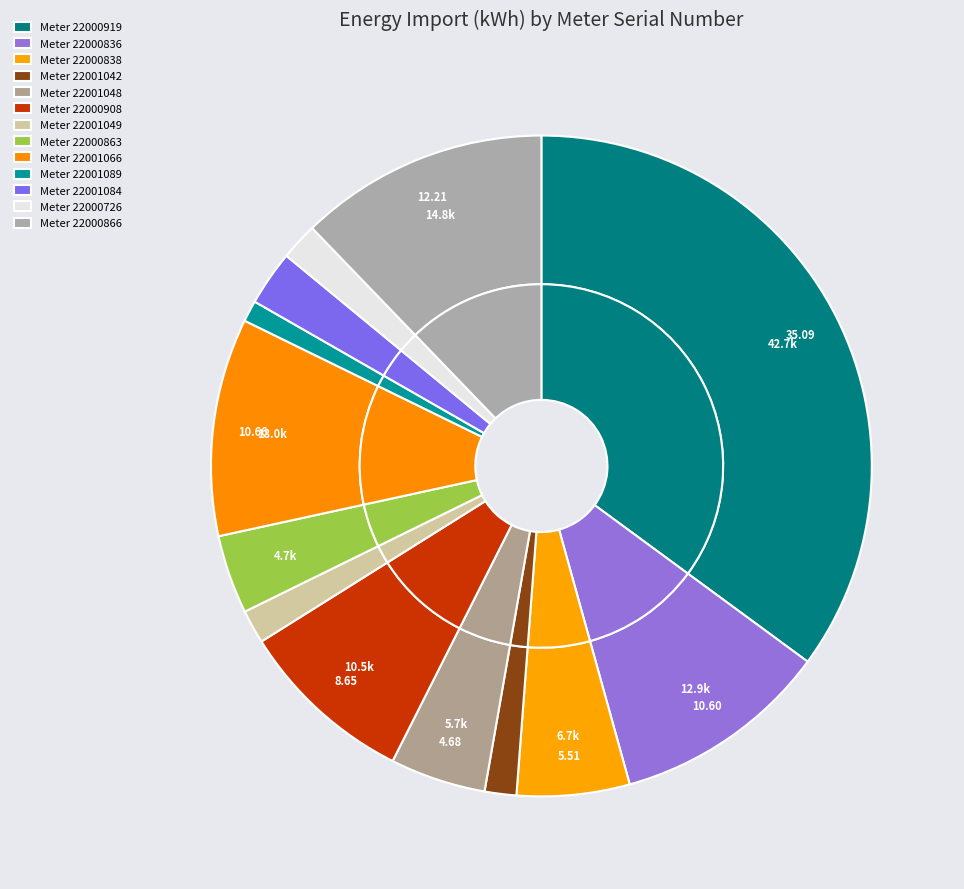

What is the largest slice in the pie chart?

22000919